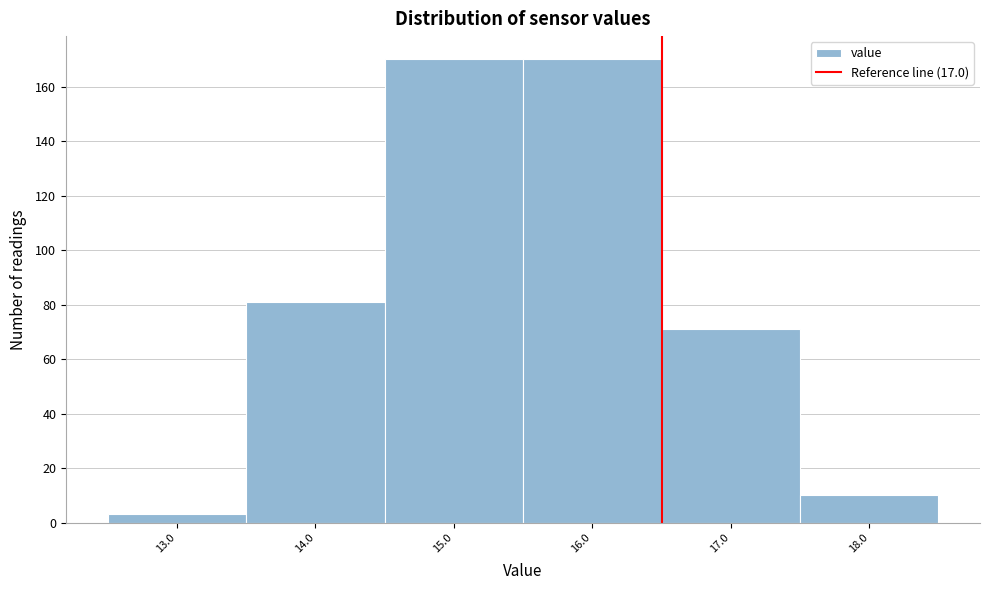

Reading left to right, what are all the values shown in this chart?

3	81	170	170	71	10